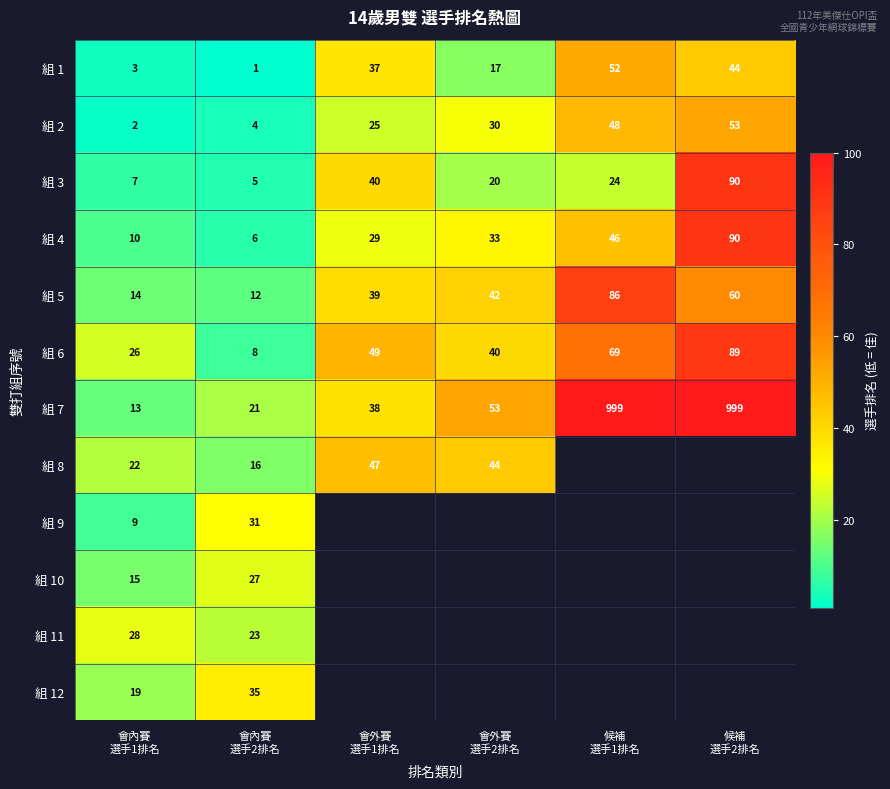

What is the difference between the second highest and second lowest values in the 組 1 series?

41